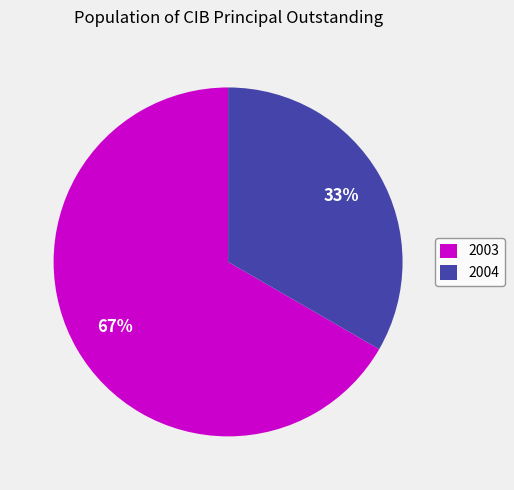

Combined, do 2003 and 2004 account for over 50%?

Yes